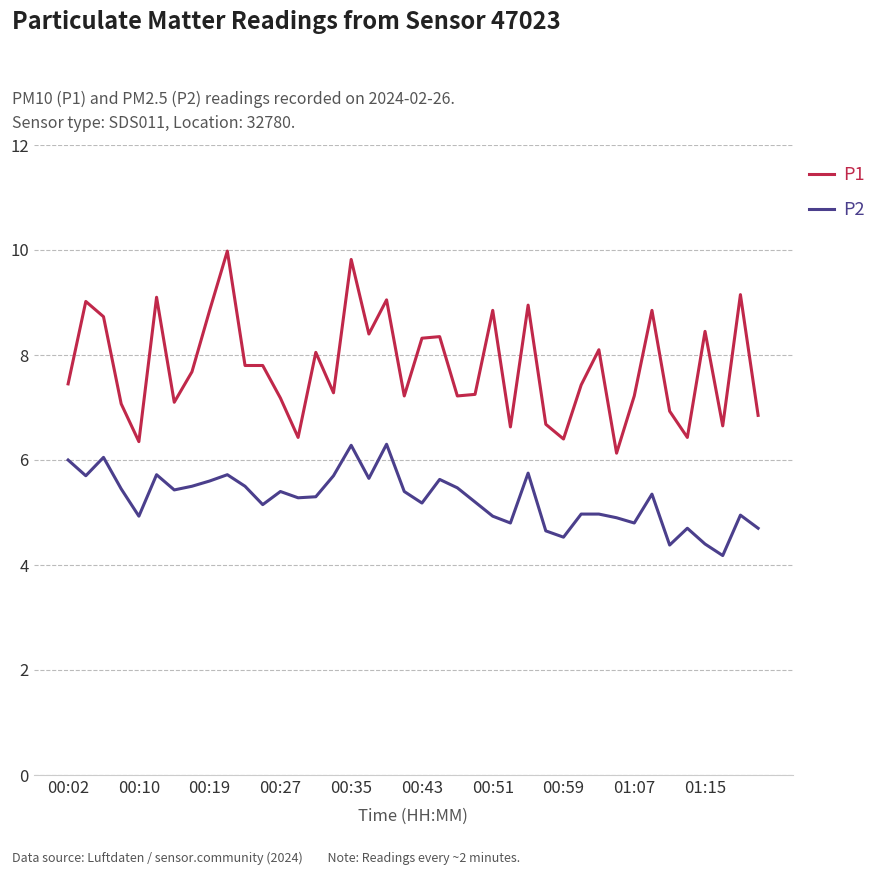

True or false: P1 and P2 cross at least once.

False